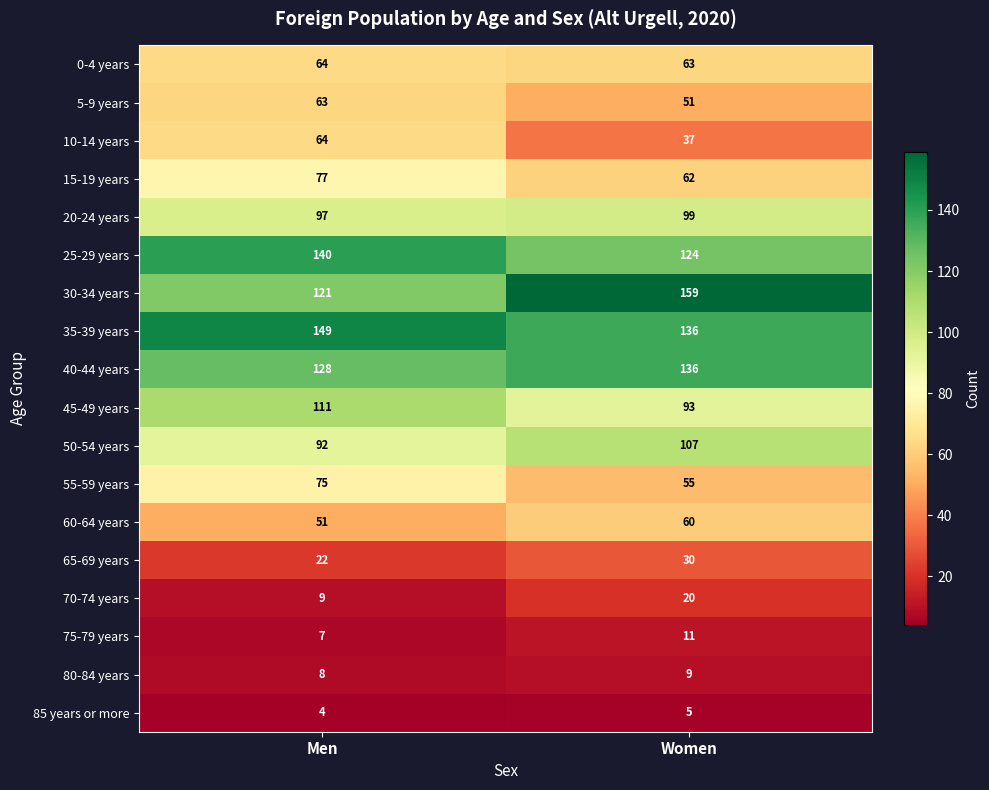

Read the 55-59 years value at Women.

55